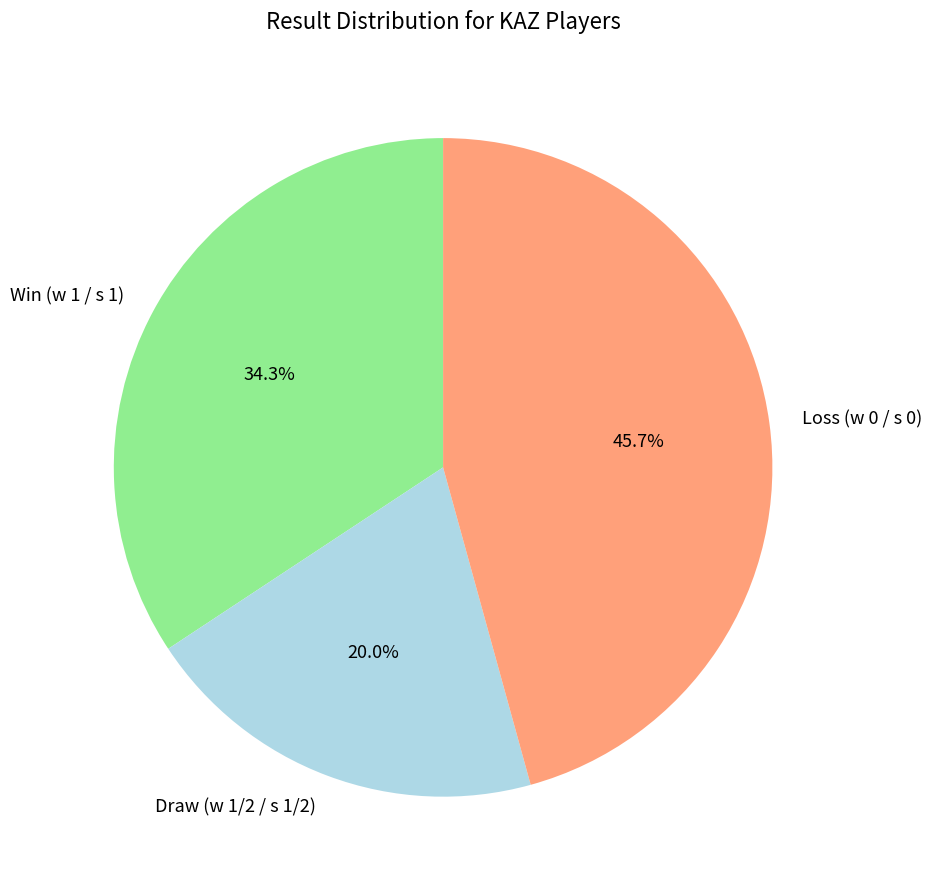

Is there any slice that represents more than half of the pie?

No